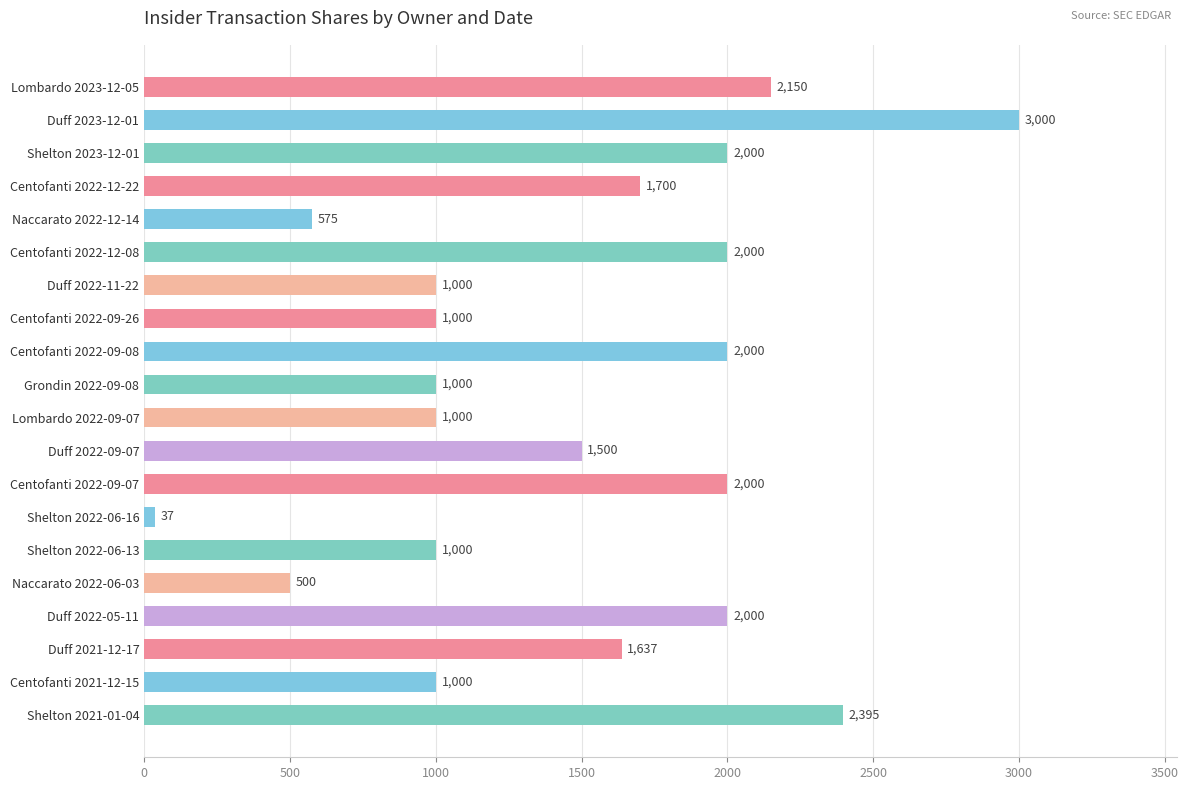

Is it true that the value at Shelton 2022-06-16 is 37?

True